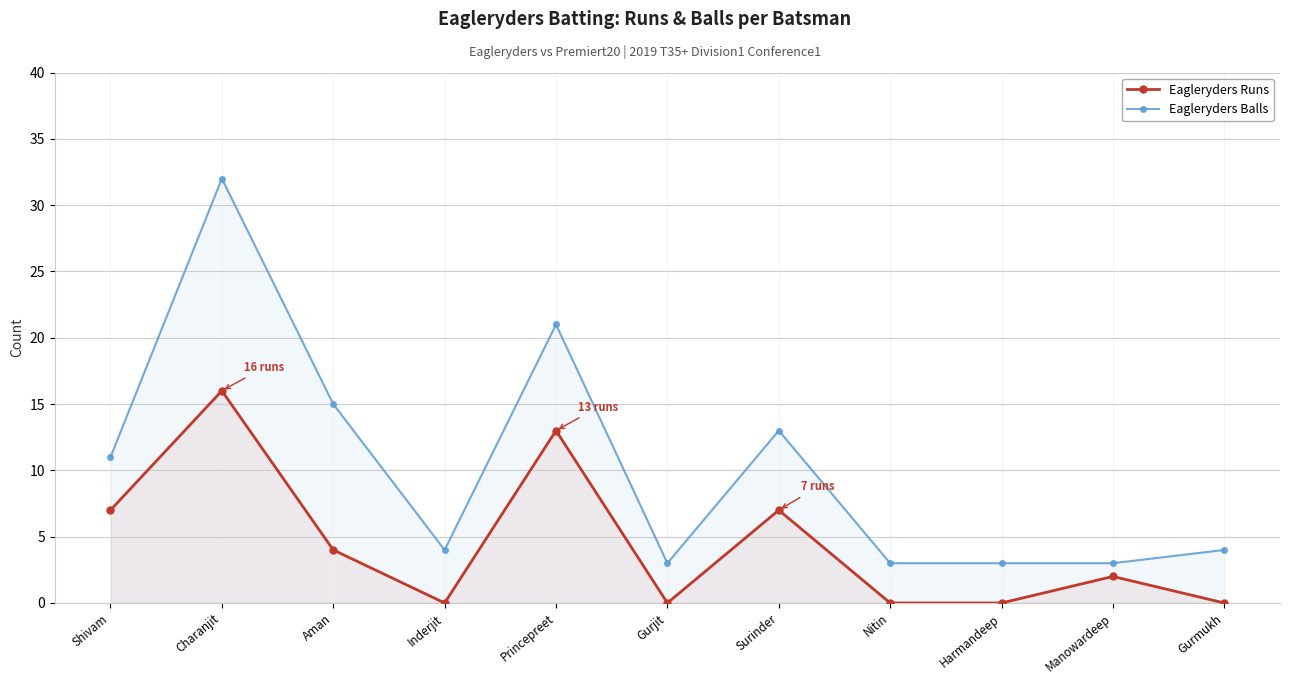

What is the sum of the Eagleryders Balls values at Surinder and Charanjit?

45